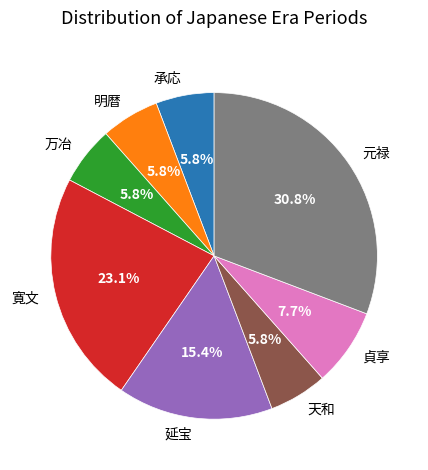

Is there any slice that represents more than half of the pie?

No